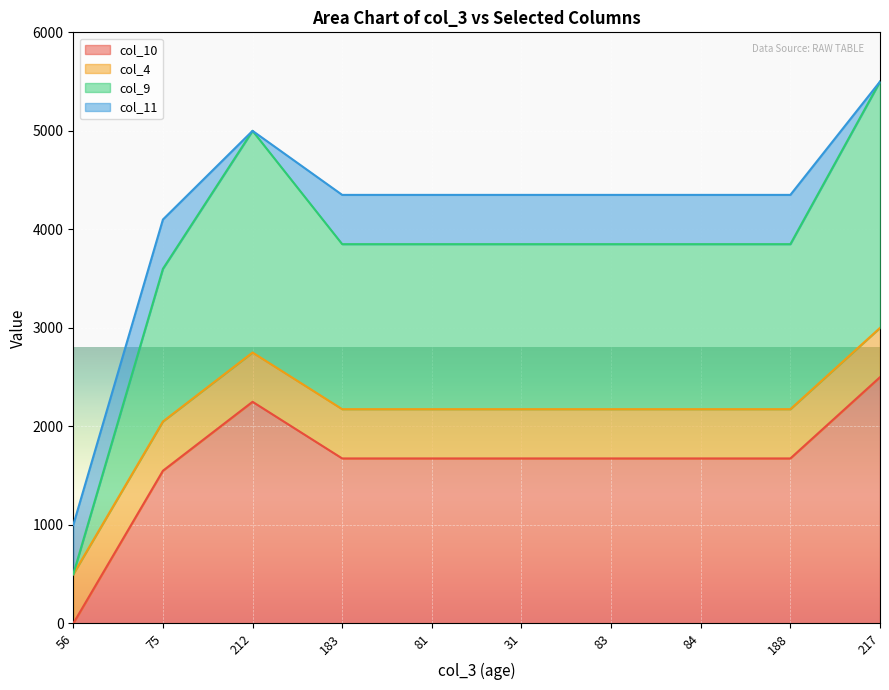

Which series changed the most between 56 and 75?

col_10